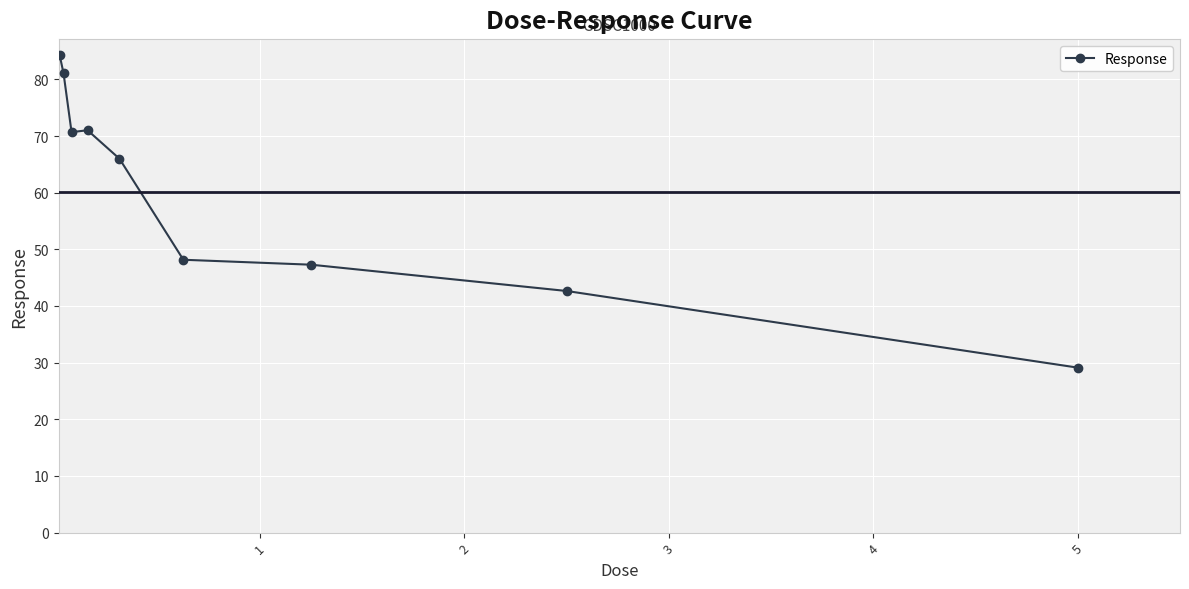

What is the average value?

60.0